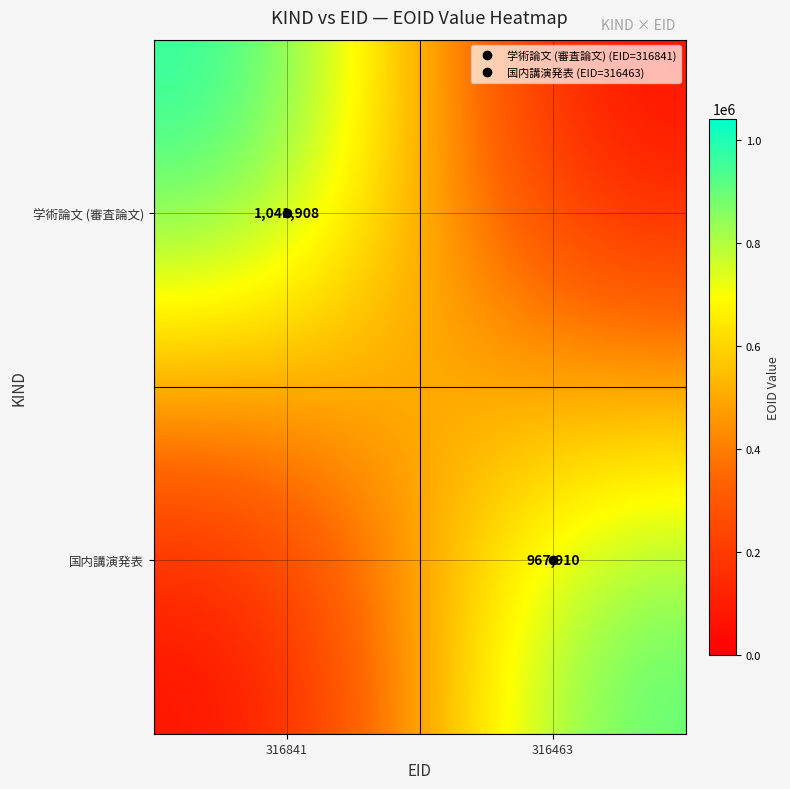

Is it true that 学術論文 (審査論文) equals 1041908 at 316841?

True